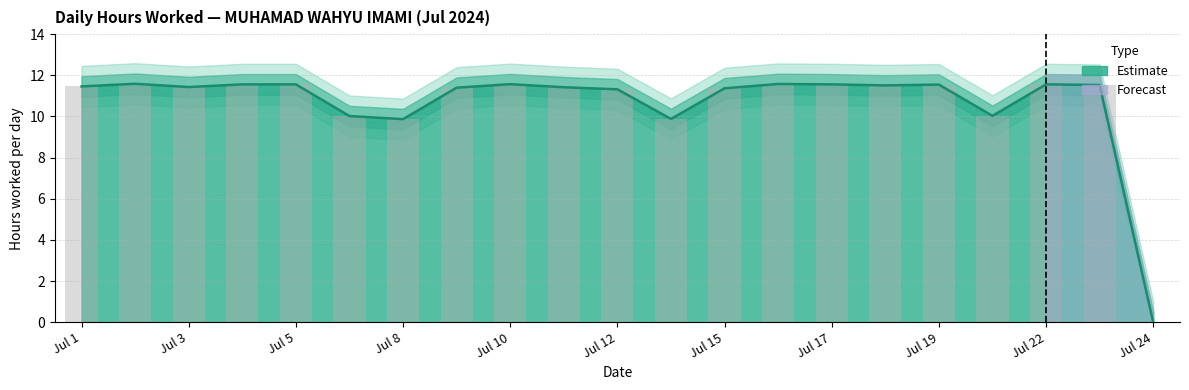

Read the value at Jul 8.

9.9